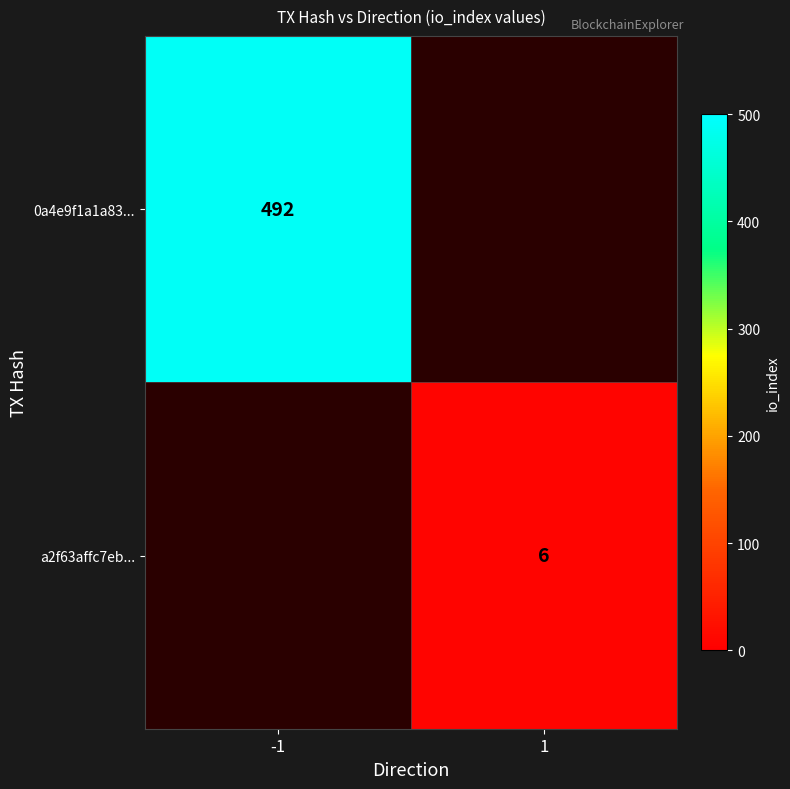

The value of a2f63affc7eb... at 1 is 6. True or false?

True